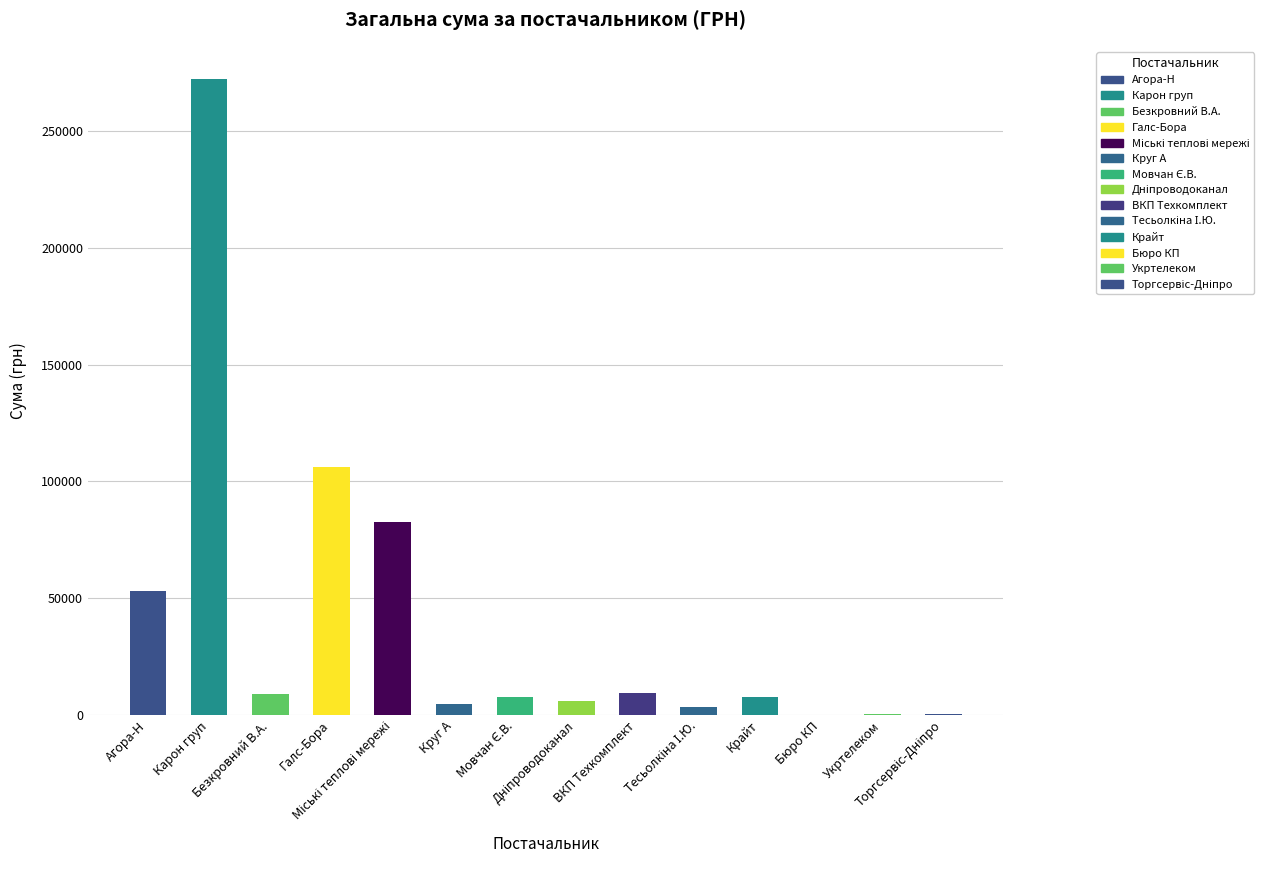

Count the number of values greater than 7889.

7